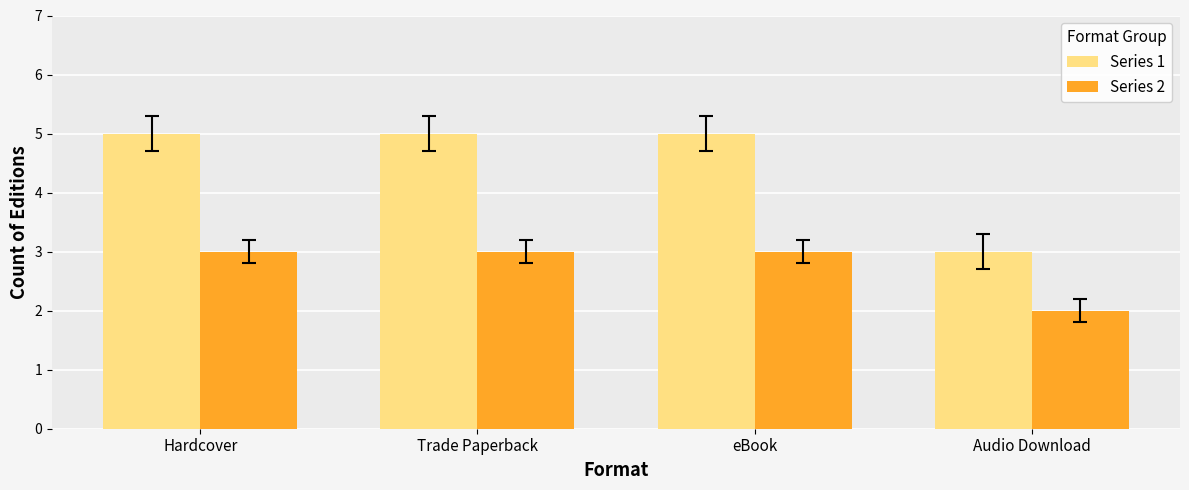

Count the Series 2 values in the range 3 to 4.

3